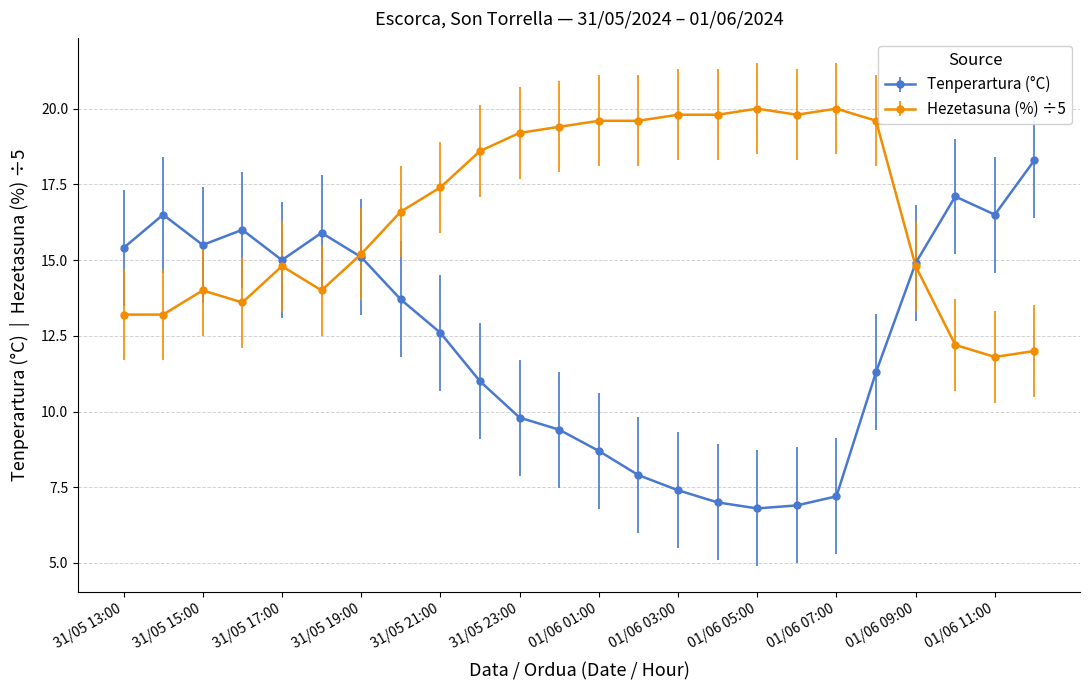

Which series has the widest spread of values?

Tenperartura (°C)